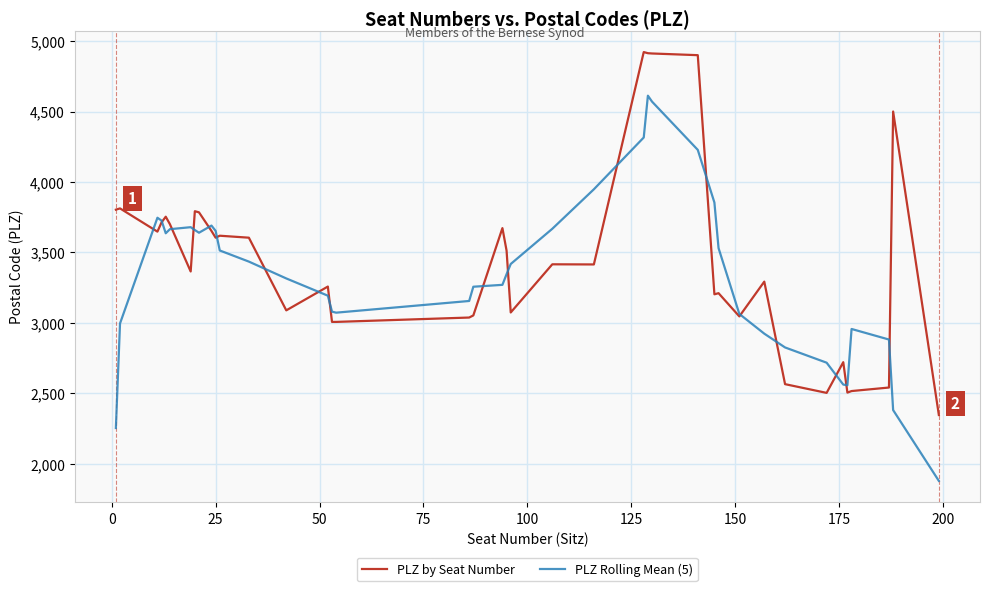

What is the highest value of the PLZ by Seat Number series?

4922.0